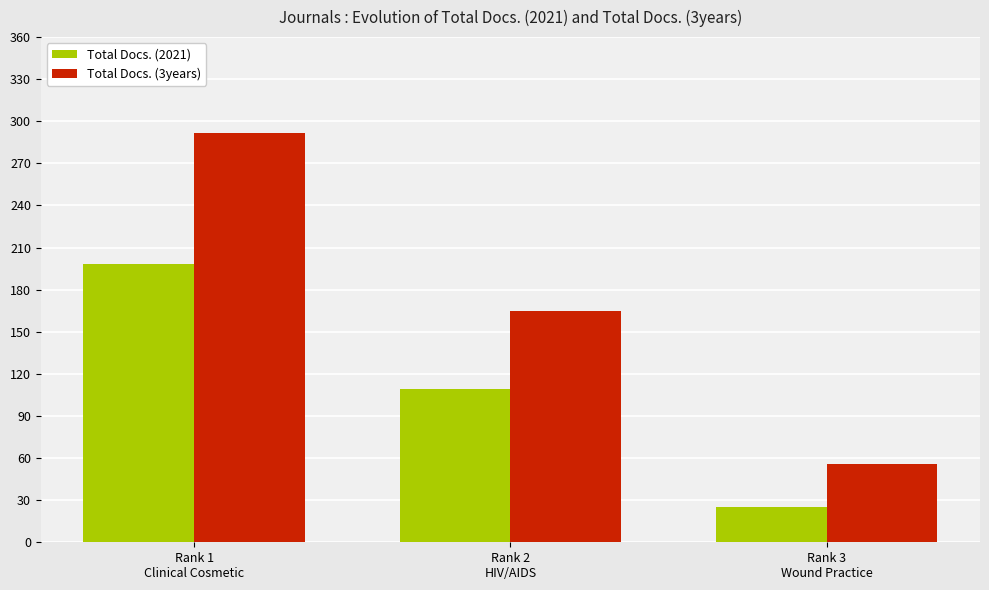

Is it true that Total Docs. (2021) equals 25 at Rank 3
Wound Practice?

True